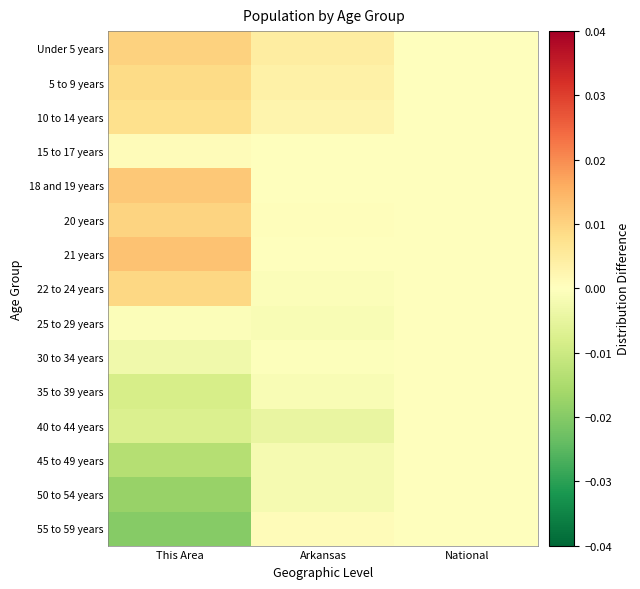

At which category does the chart reach its minimum across all series?

This Area